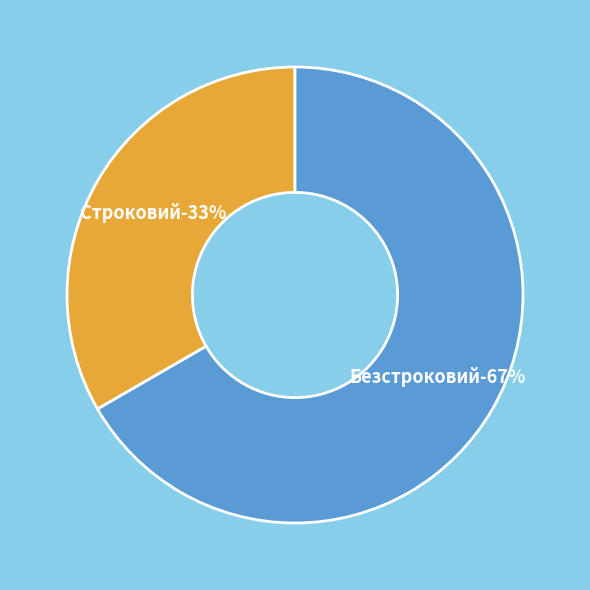

How many slices are in this pie chart?

2